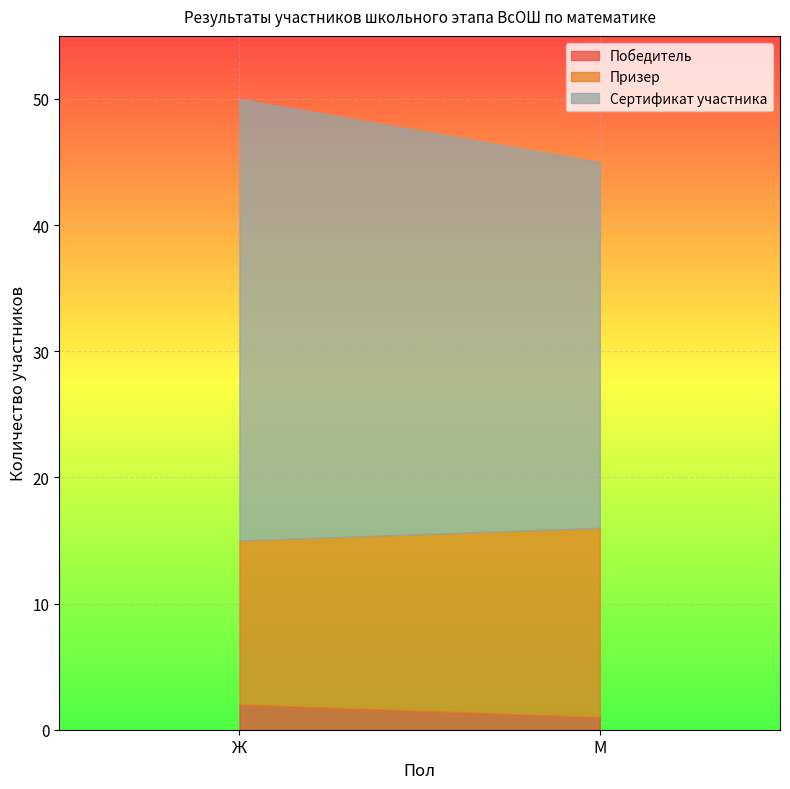

What value does the Победитель series have at М?

1.0